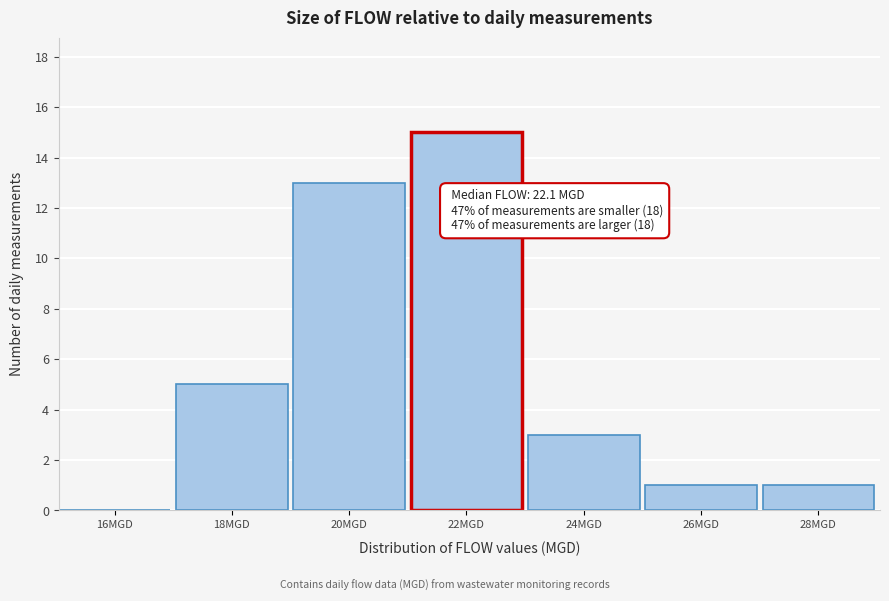

Reading left to right, what are all the values shown in this chart?

16MGD=0	18MGD=5	20MGD=13	22MGD=15	24MGD=3	26MGD=1	28MGD=1